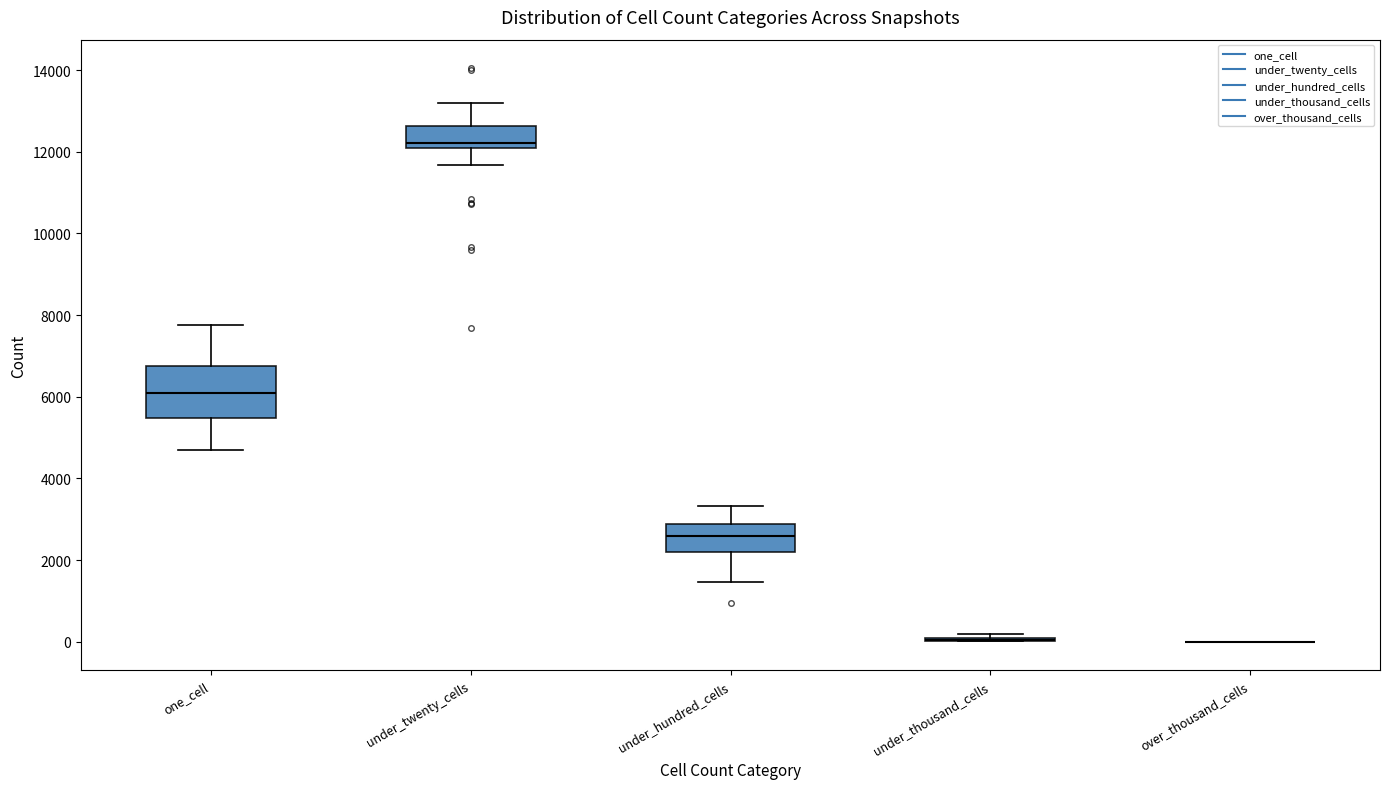

Reading left to right, transcribe this box plot: for each box, give where its median line is, the range the box spans, and where its two whiskers end, as read against the y-axis. The values are not printed on the chart, so give them approximately, as read against the axis.

one_cell: median 6000, box 5400 to 6800, whiskers 4600 to 7800
under_twenty_cells: median 12200, box 12000 to 12600, whiskers 11600 to 13200
under_hundred_cells: median 2600, box 2200 to 2800, whiskers 1400 to 3400
under_thousand_cells: box collapsed to a line at 0, whiskers 0 to 200
over_thousand_cells: box collapsed to a line at 0, whiskers 0 to 0